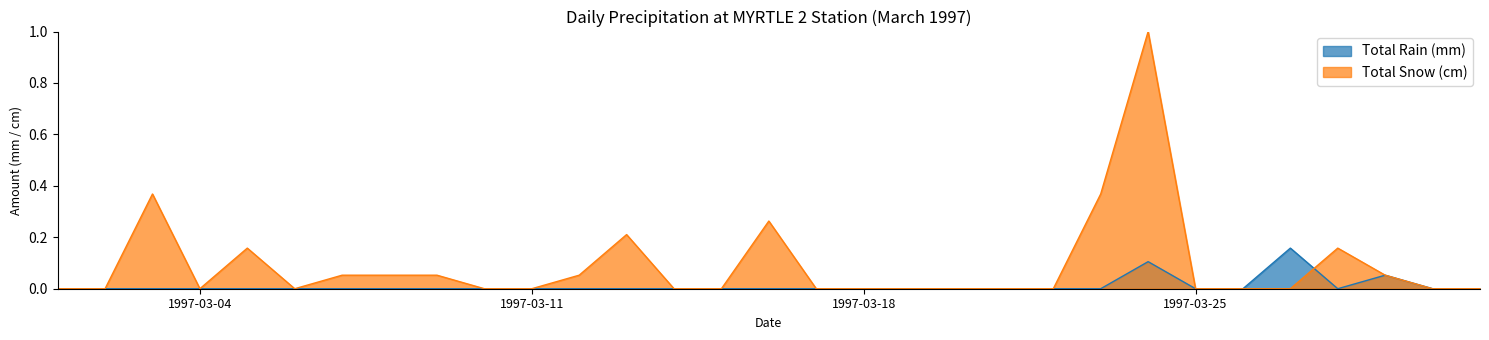

List the series in order of their overall mean, lowest first.

Total Rain (mm), Total Snow (cm)